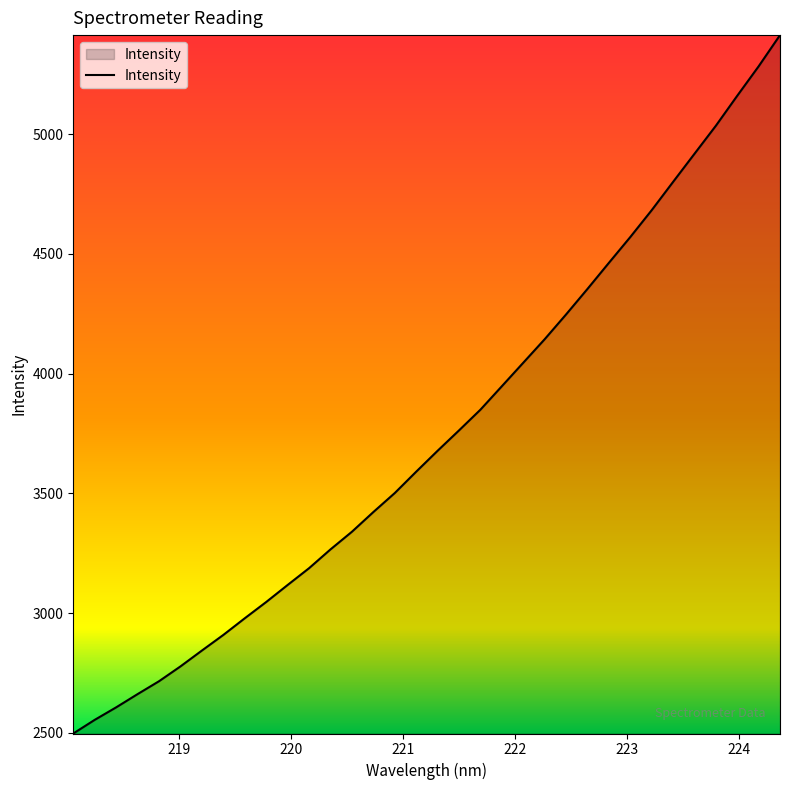

What is the maximum value shown in the chart?

5413.6